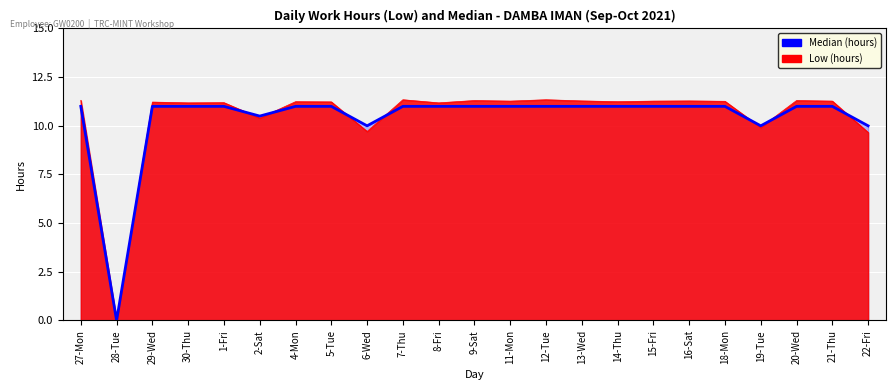

Does the chart display data point markers on the line(s)?

No